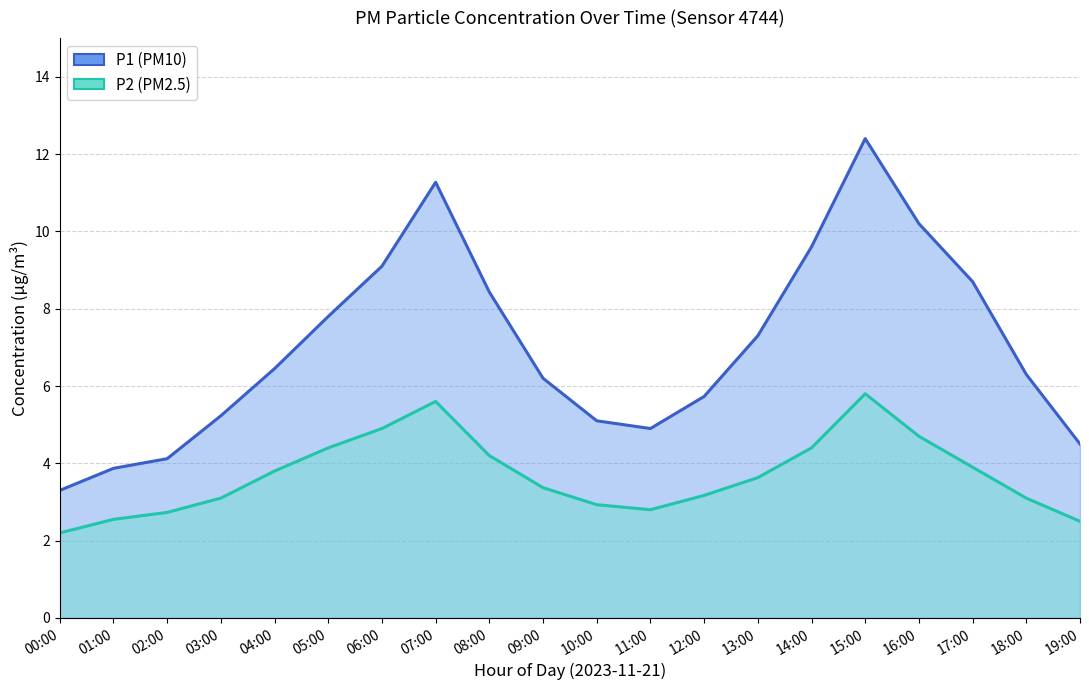

How many data points in P1 are less than 6?

8